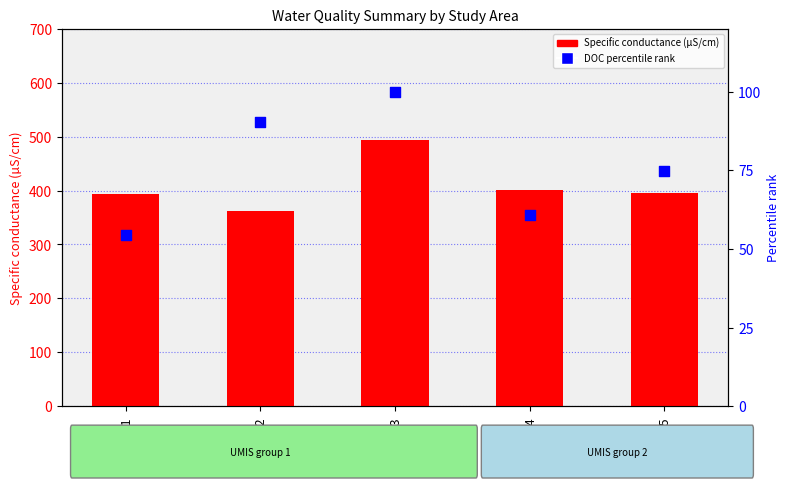

Which series reaches the maximum Y coordinate?

Specific conductance (µS/cm)